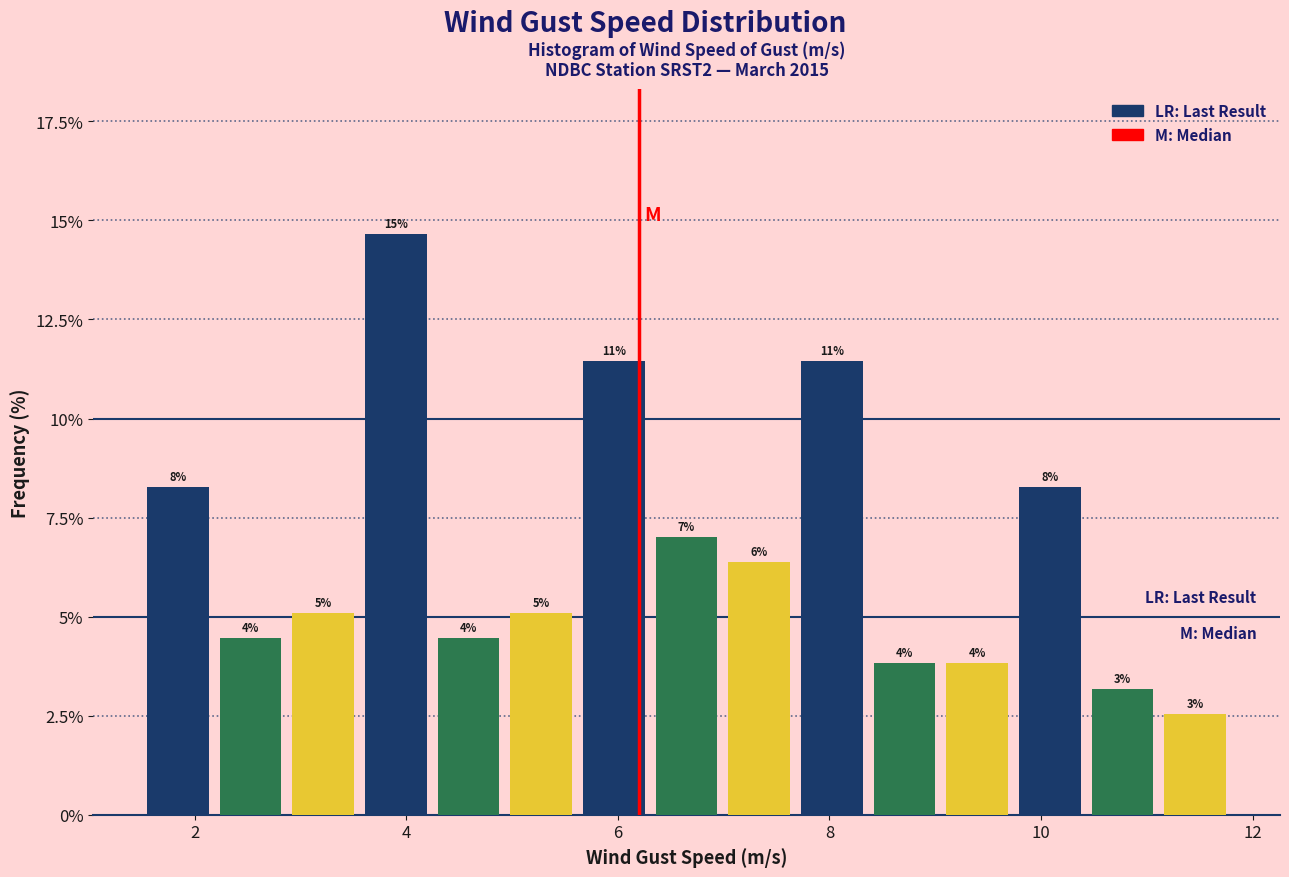

Read against the x-axis, roughly where is the centre of the tallest bar?

4.0